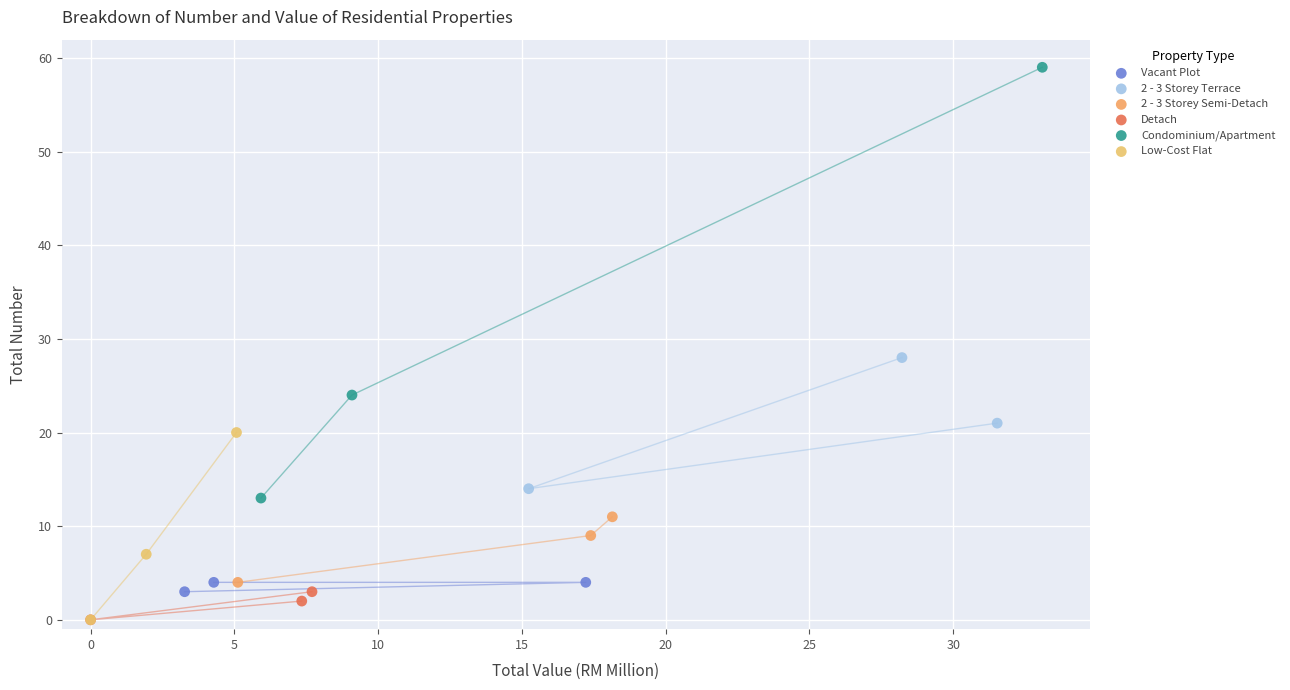

Which series has the widest spread of Y values?

Condominium/Apartment